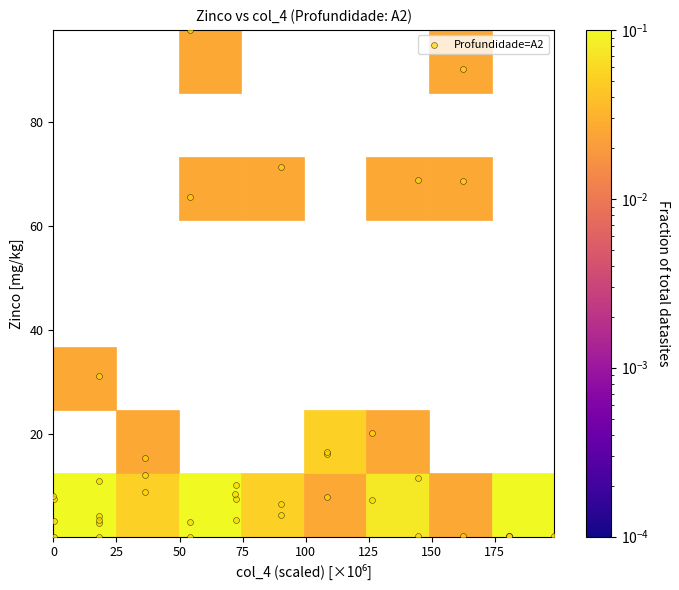

What Y value in the scatter plot is closest to 49?

65.6